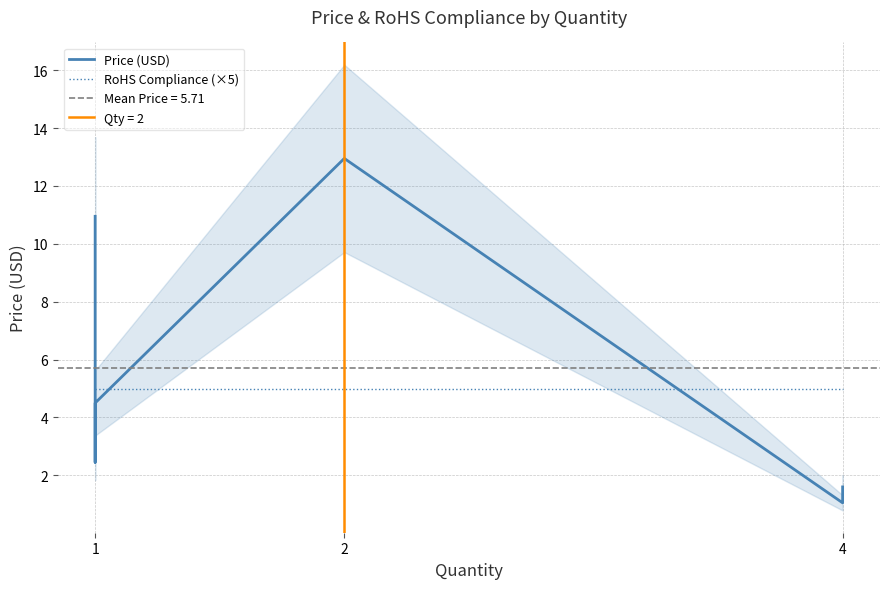

True or false: RoHS Compliance (×5) and Price (USD) cross at least once.

True